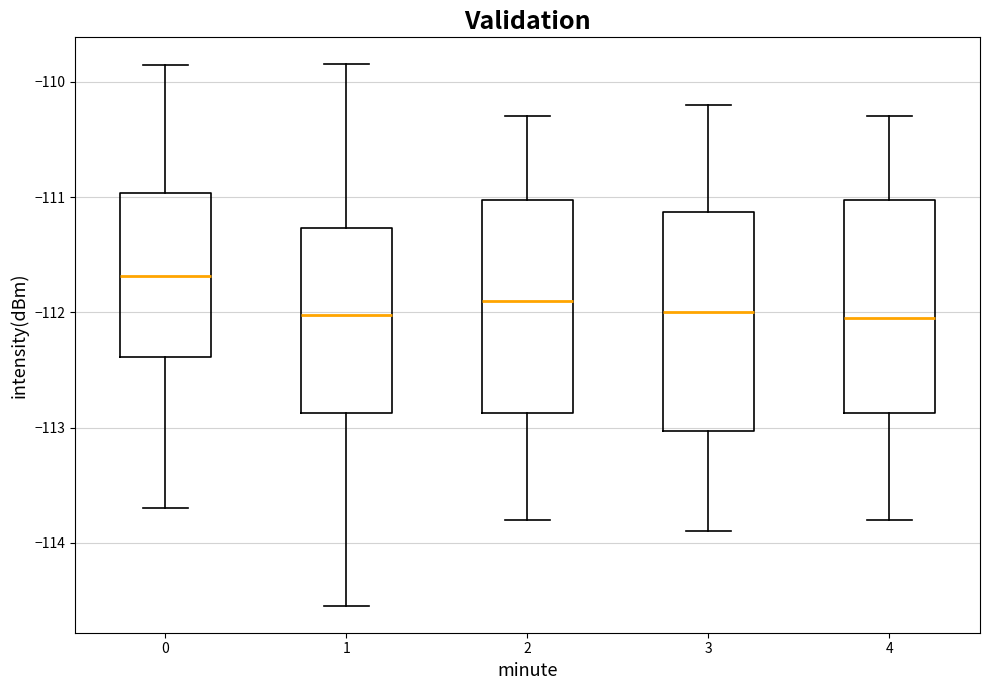

Reading left to right, transcribe this box plot: for each box, give where its median line is, the range the box spans, and where its two whiskers end, as read against the y-axis. The values are not printed on the chart, so give them approximately, as read against the axis.

0: median -111.7, box -112.4 to -111.0, whiskers -113.7 to -109.8
1: median -112.0, box -112.9 to -111.3, whiskers -114.5 to -109.8
2: median -111.9, box -112.9 to -111.0, whiskers -113.8 to -110.3
3: median -112.0, box -113.0 to -111.1, whiskers -113.9 to -110.2
4: median -112.0, box -112.9 to -111.0, whiskers -113.8 to -110.3